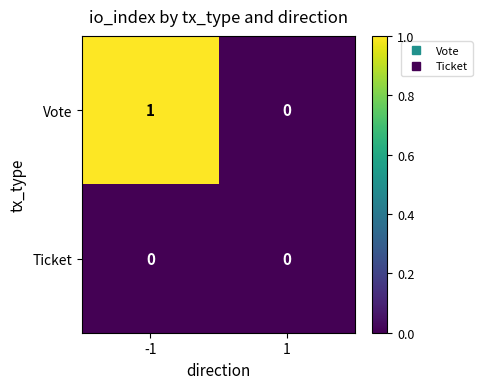

Rank the series by their average value, from highest to lowest.

Vote, Ticket